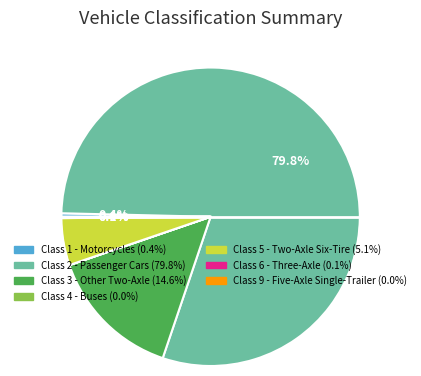

Which slice is the smallest?

Class 4 - Buses